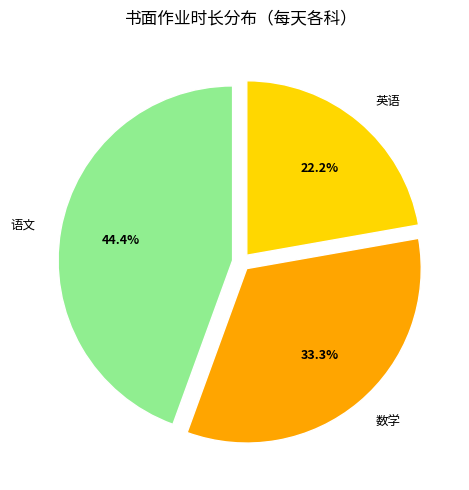

What is the smallest slice in the pie chart?

英语